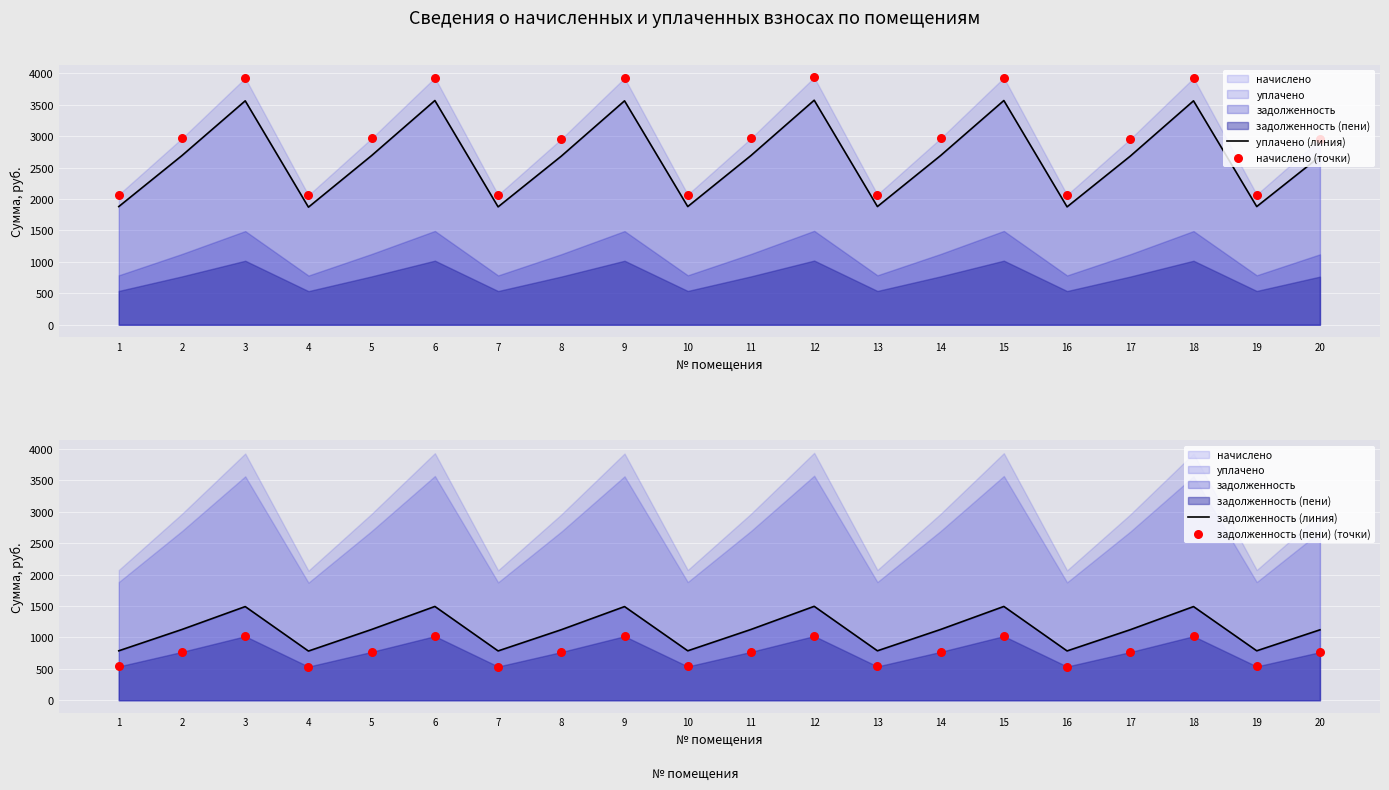

At how many categories does at least one series exceed 2356?

13